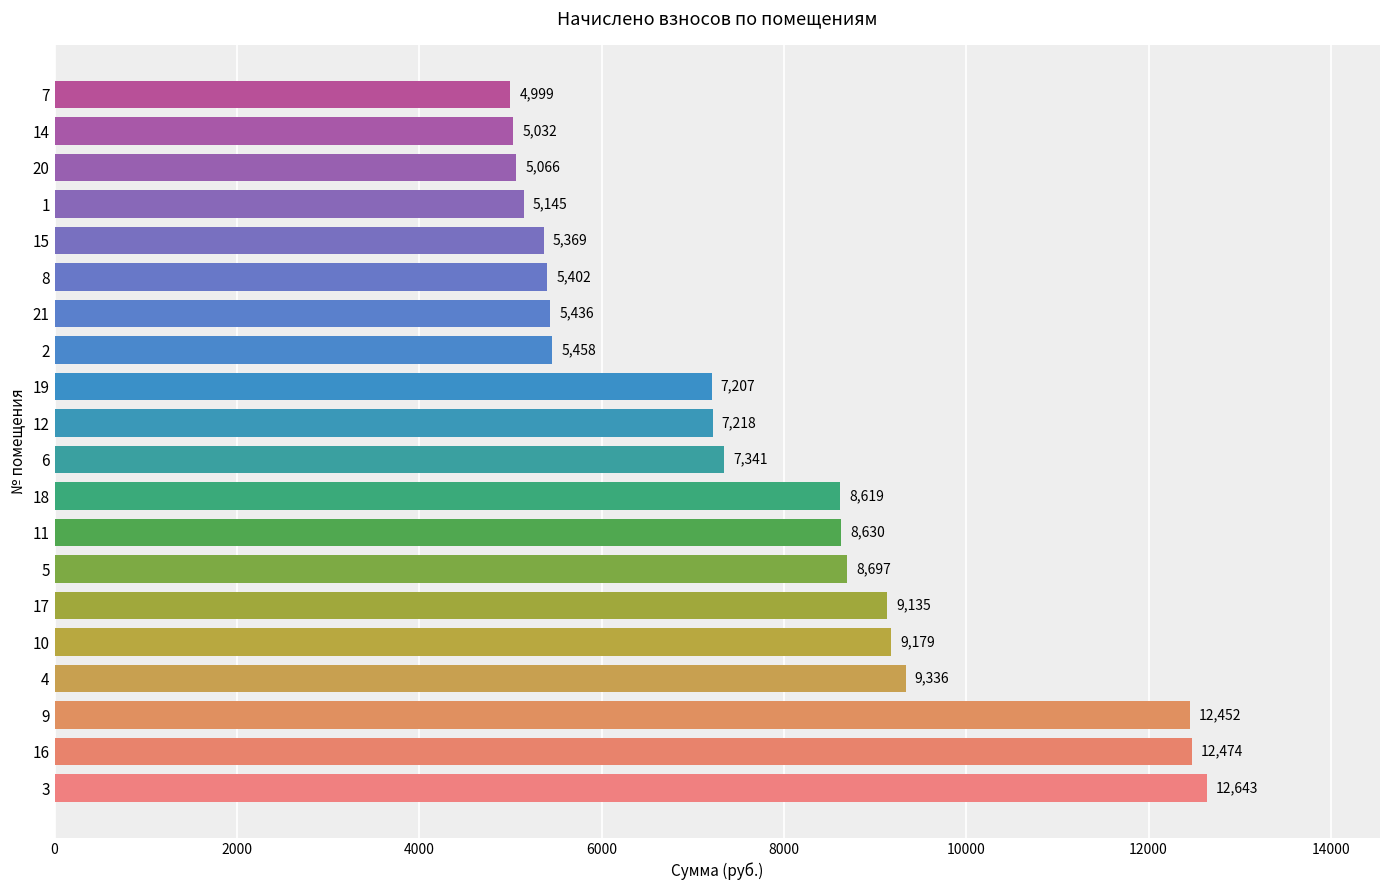

Rank the categories by value from lowest to highest.

7, 14, 20, 1, 15, 8, 21, 2, 19, 12, 6, 18, 11, 5, 17, 10, 4, 9, 16, 3